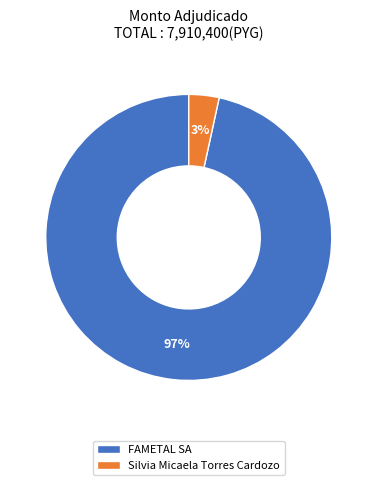

Is it true that Silvia Micaela Torres Cardozo is 3% of the pie?

True